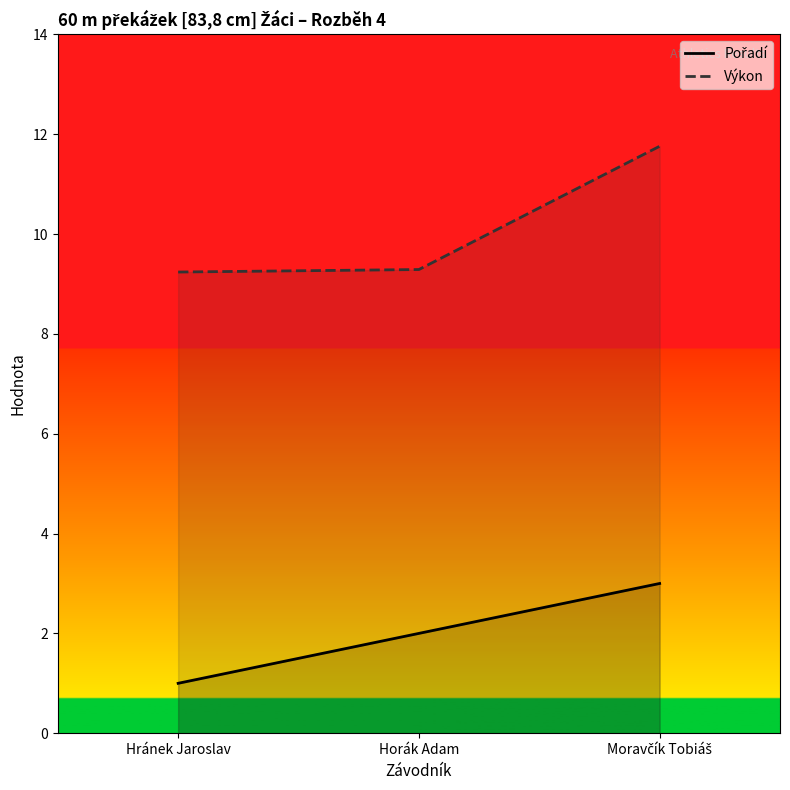

Reading left to right, extract all data points from this chart.

Pořadí: 1.0	2.0	3.0
Výkon: 9.2	9.3	11.8